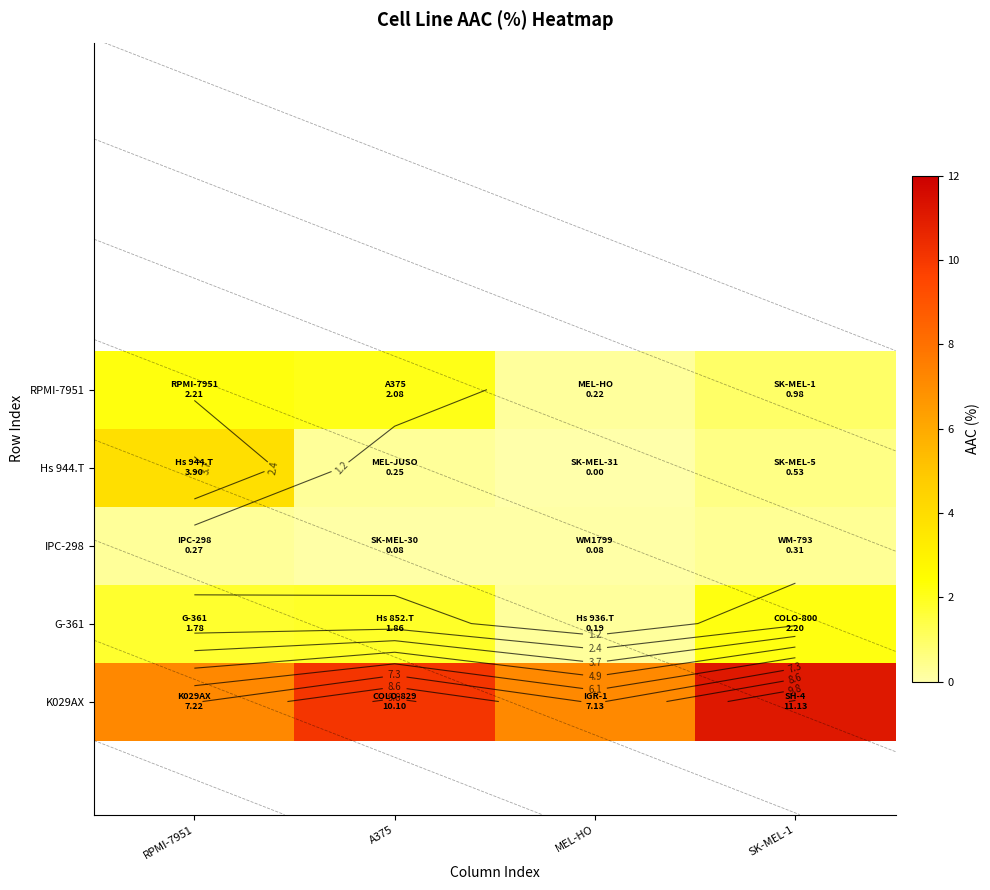

Is the value of K029AX at RPMI-7951 greater than the value of G-361 at MEL-HO?

Yes